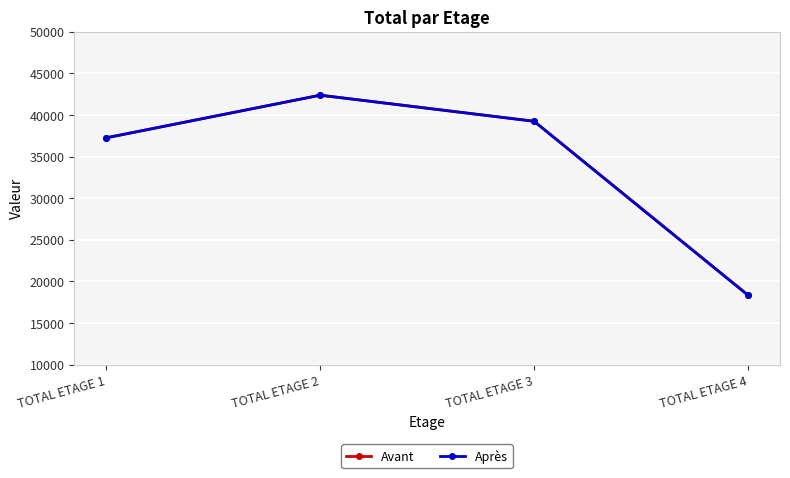

What is the value of the Après point at the 4th from the left?

18355